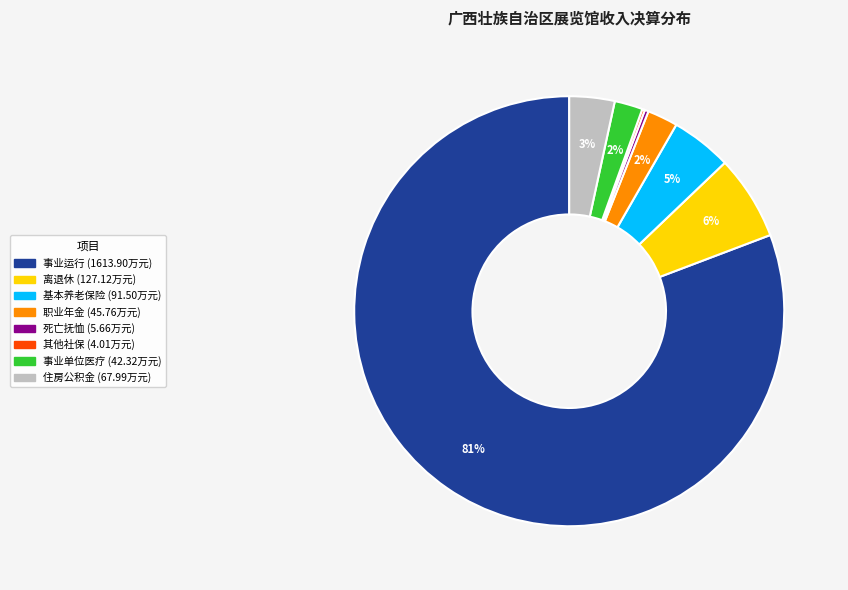

To the nearest percent, what is the average slice percentage?

12%